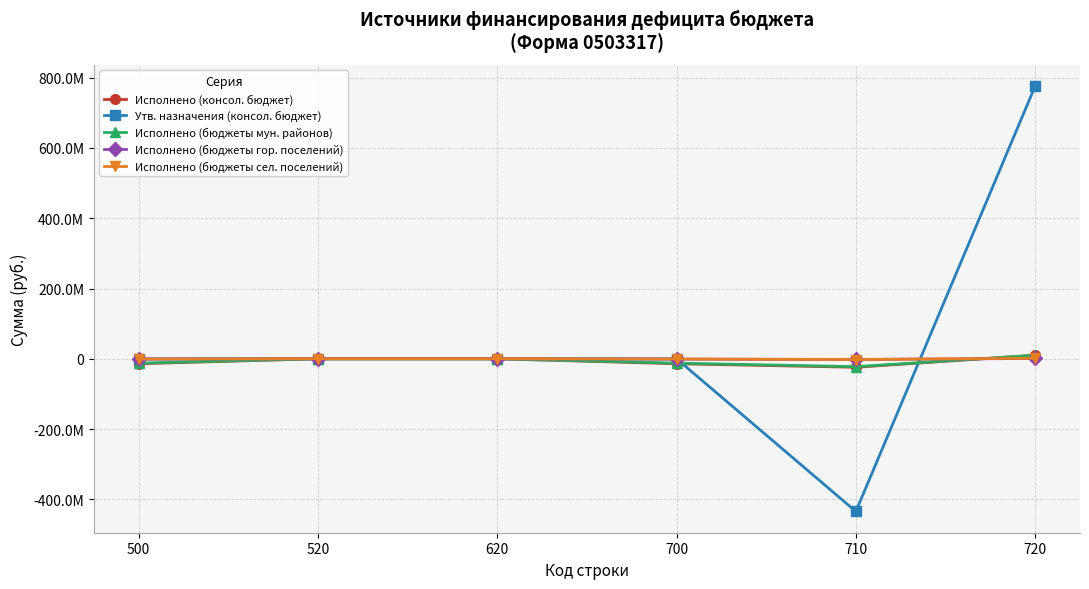

True or false: Исполнено (консол. бюджет) has a value of -14067610.7 at 700.

True